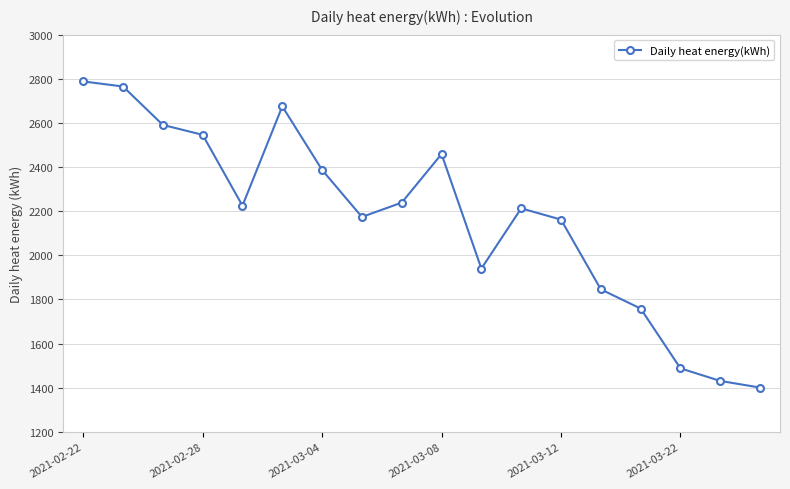

How many points are lower than both their immediate neighbors (excluding endpoints)?

3